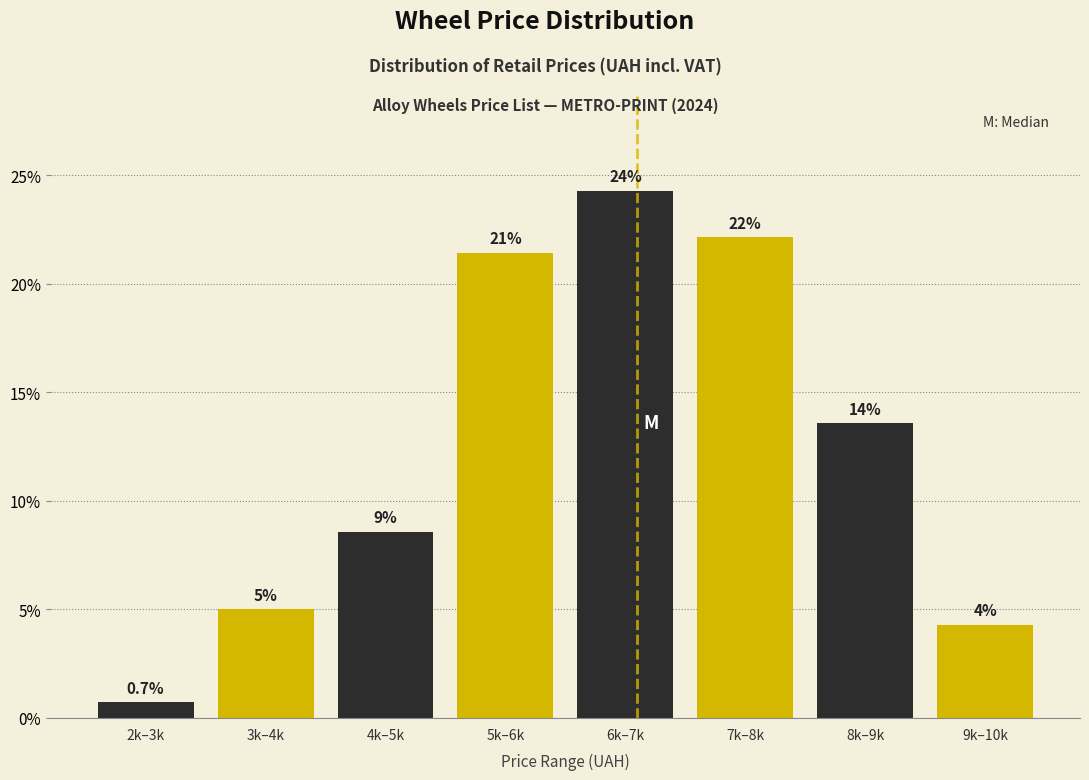

Are the bars horizontal?

No